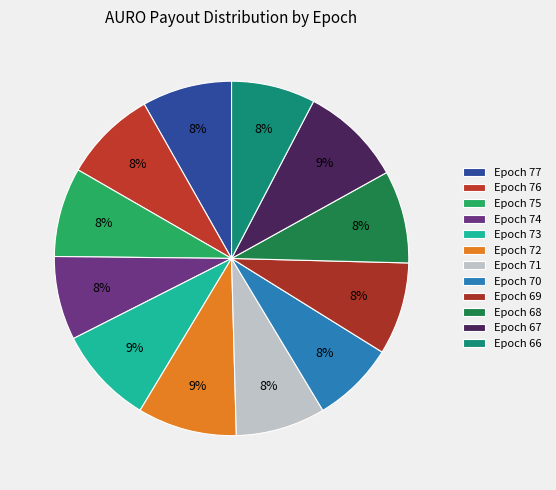

Does any single category account for the majority?

No